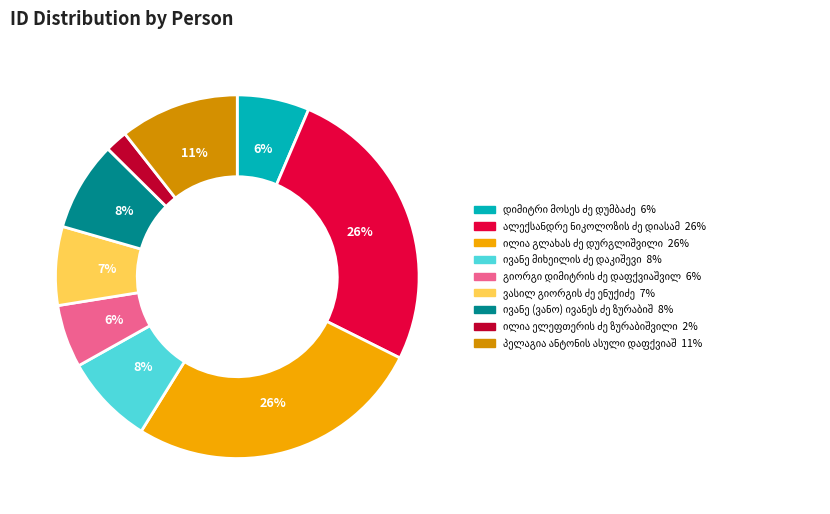

To the nearest percent, what is the average slice percentage?

11%